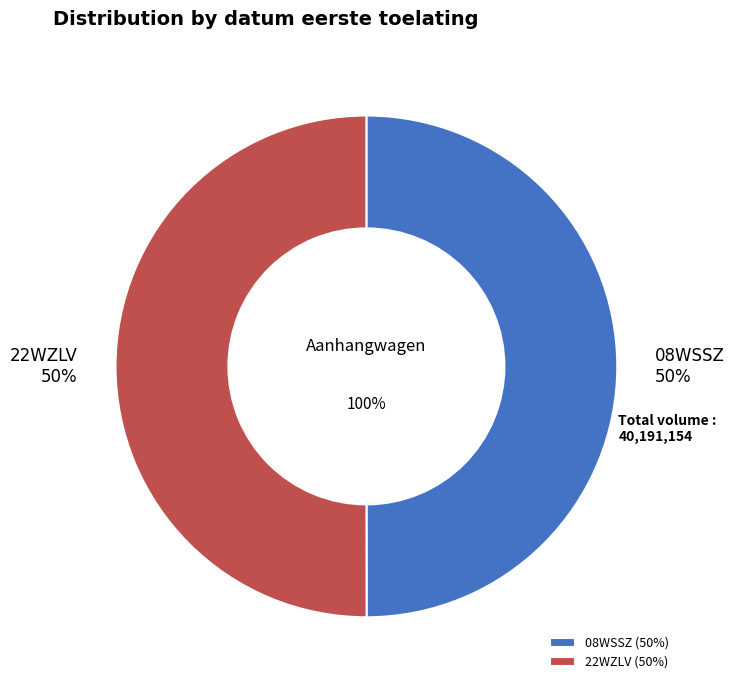

Which category accounts for the majority?

22WZLV